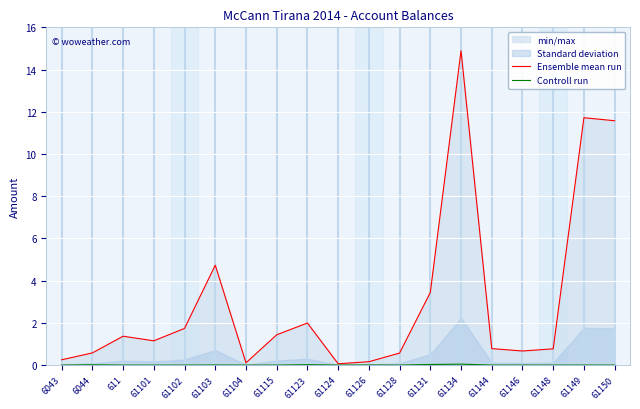

Which series has the largest range (max minus min)?

Ensemble mean run